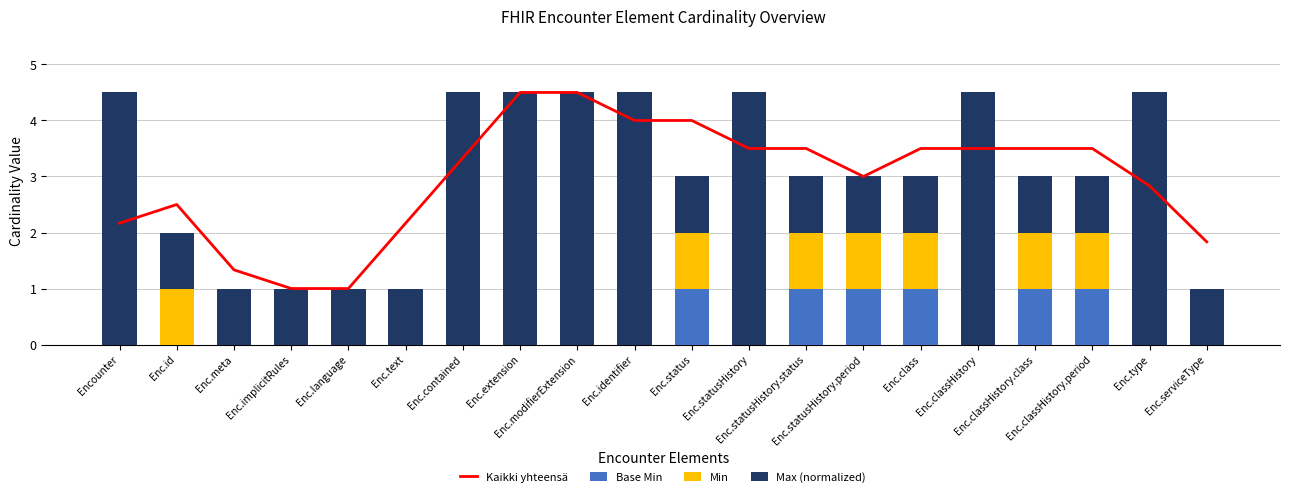

Which category has the highest value across all series?

Enc.extension